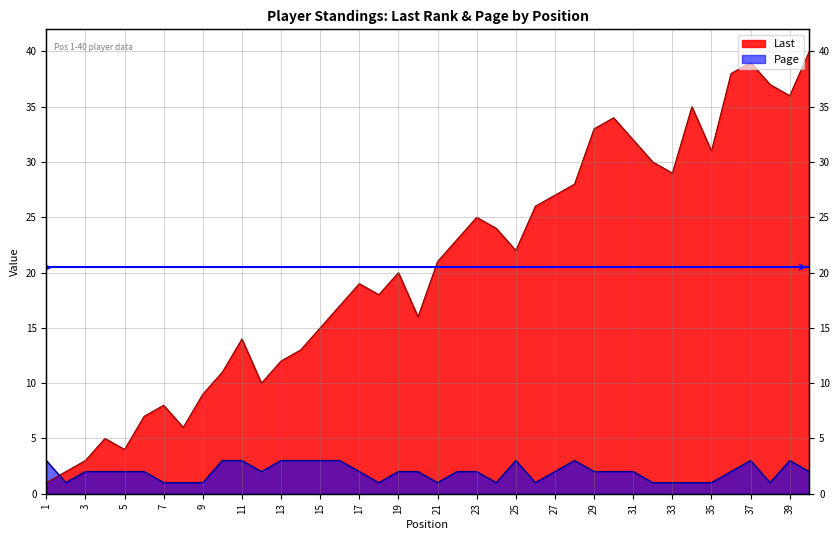

Between which two adjacent categories do Last and Page first intersect?

1 and 2